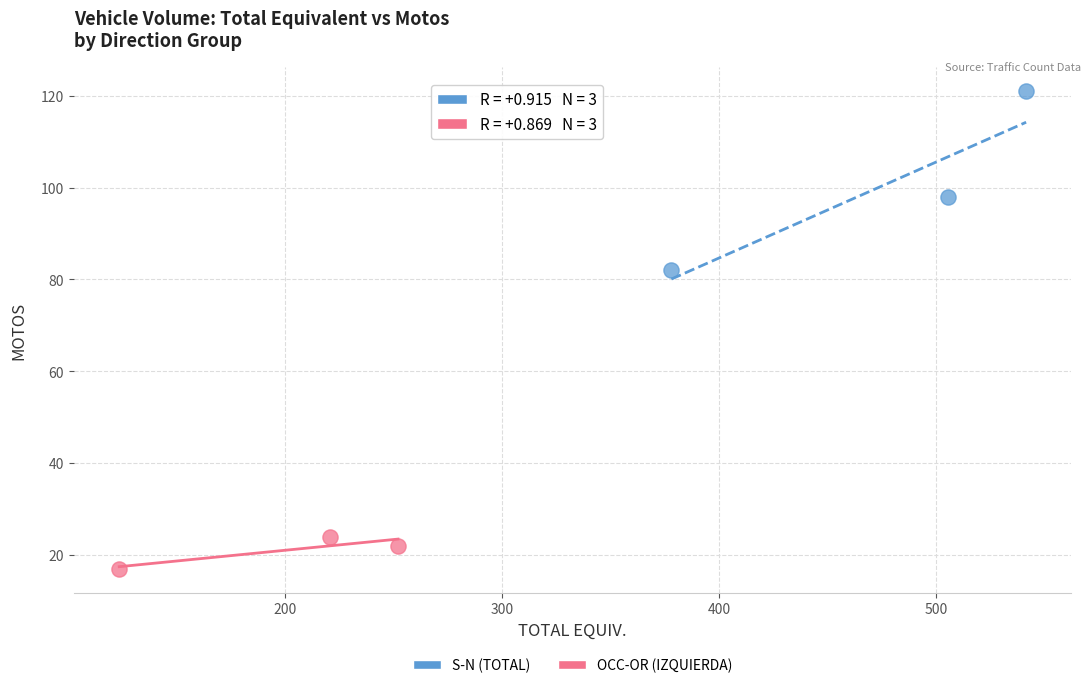

Which series contains the highest Y value?

S-N (TOTAL)